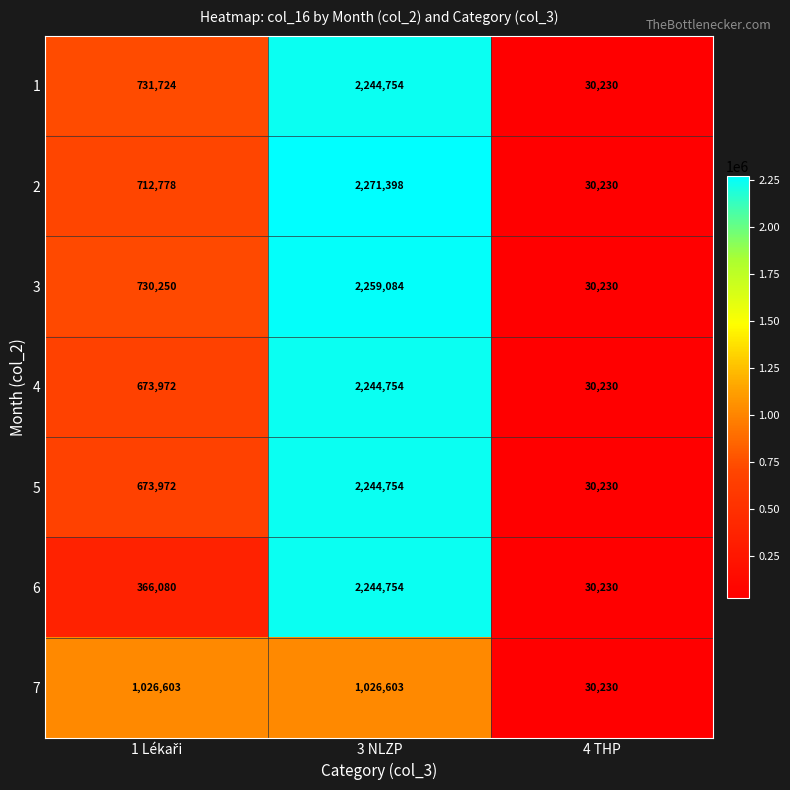

What is the highest value of the 5 series?

2244754